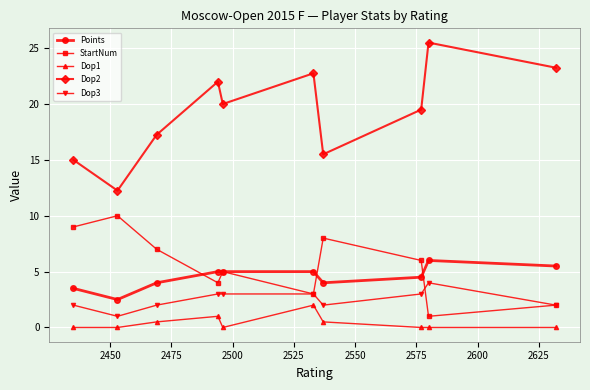

At how many categories does at least one series exceed 19?

6